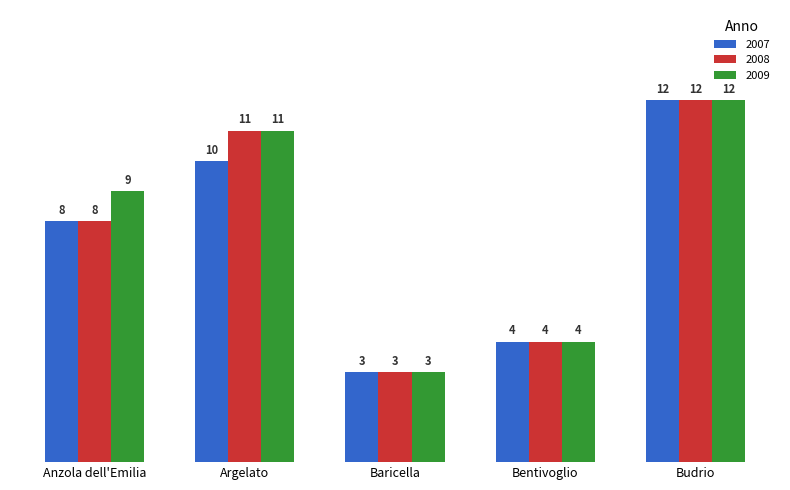

At which label does 2009 reach its minimum?

Baricella